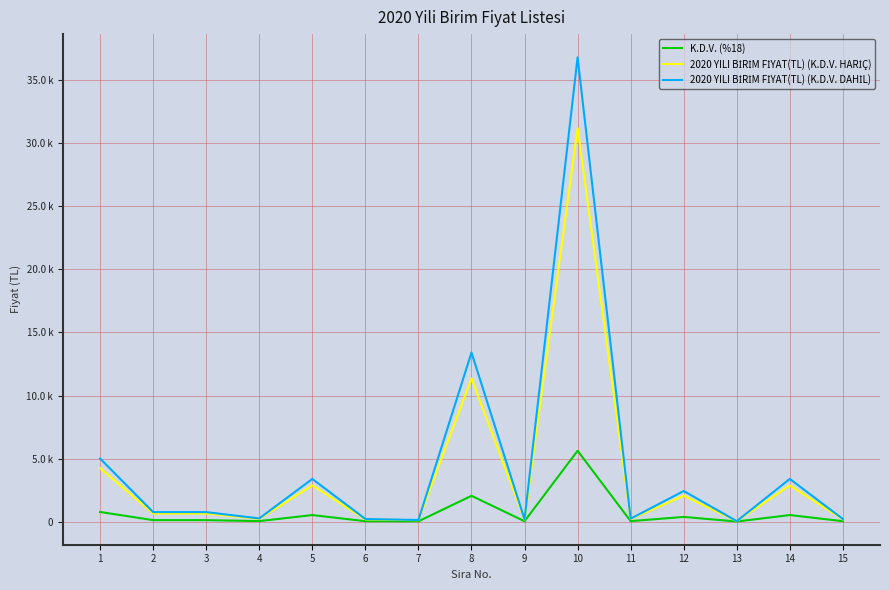

Between 14 and 1, which is larger?

1